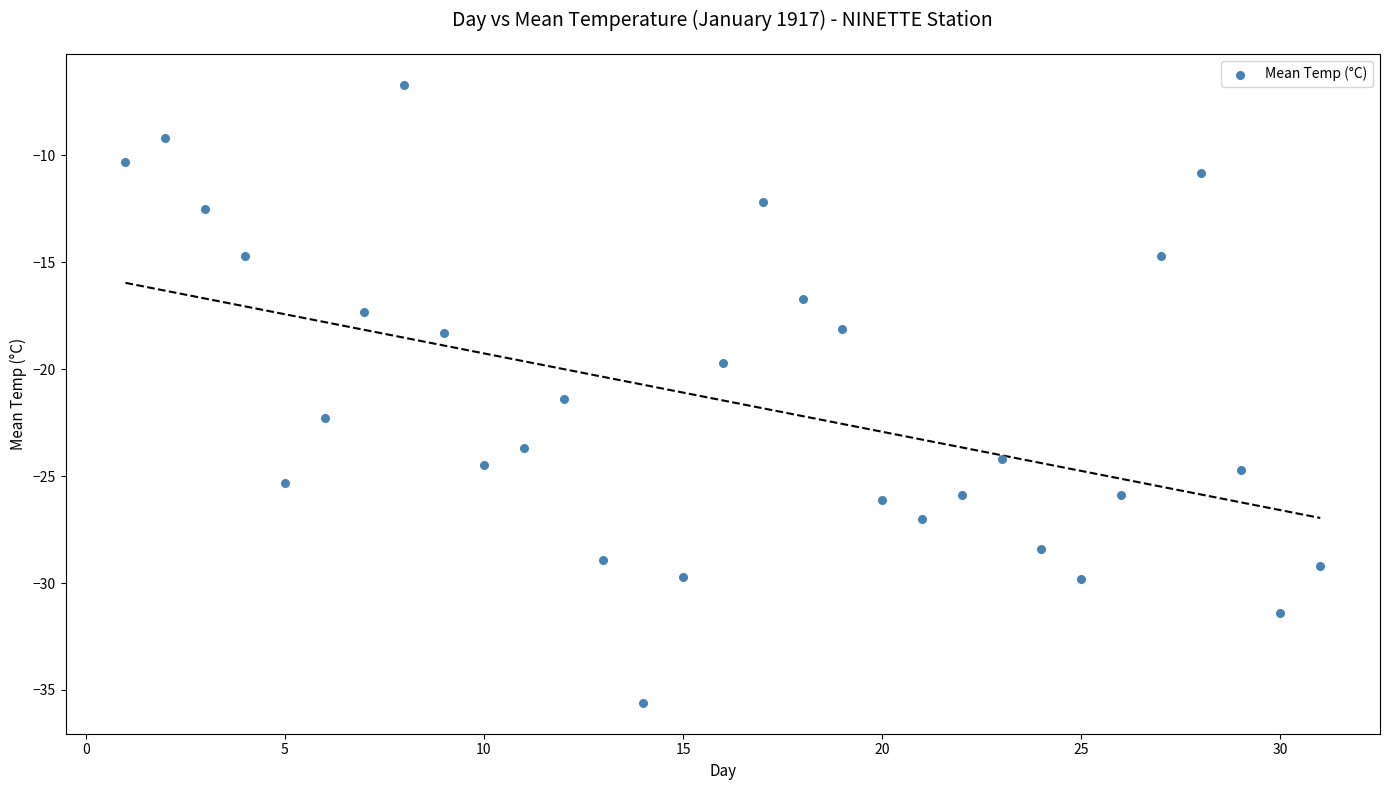

What Y value in the scatter plot is closest to -21?

-21.4